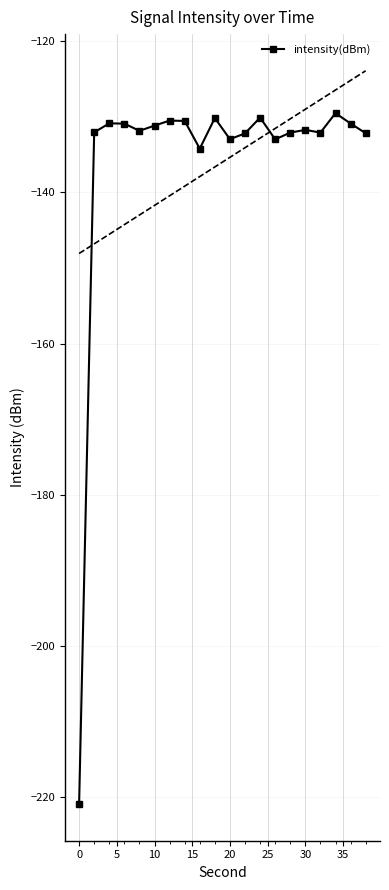

True or false: intensity(dBm) has more than 2 interior local peaks.

True